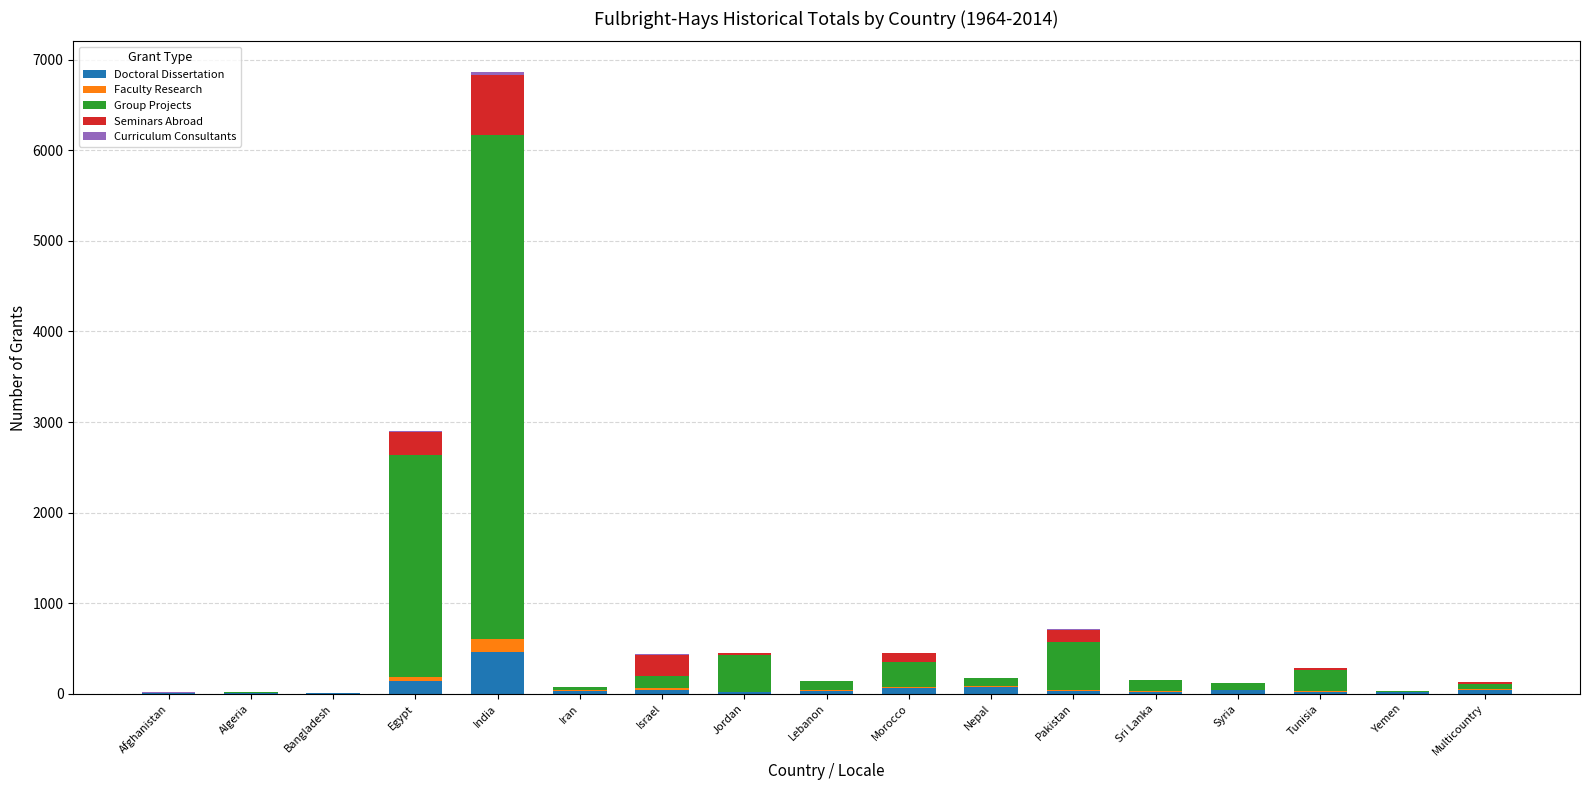

At which category is the sum across all series the highest?

India